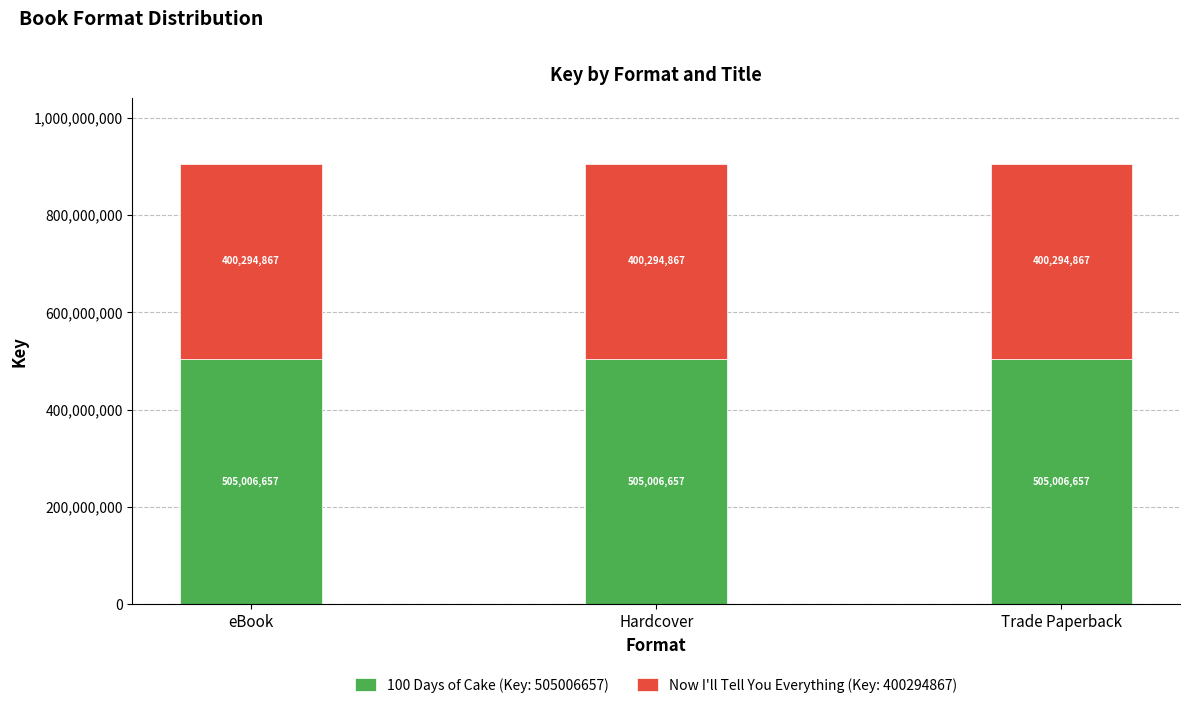

The 100 Days of Cake (Key: 505006657) series shows 505006657 at Trade Paperback. True or false?

True